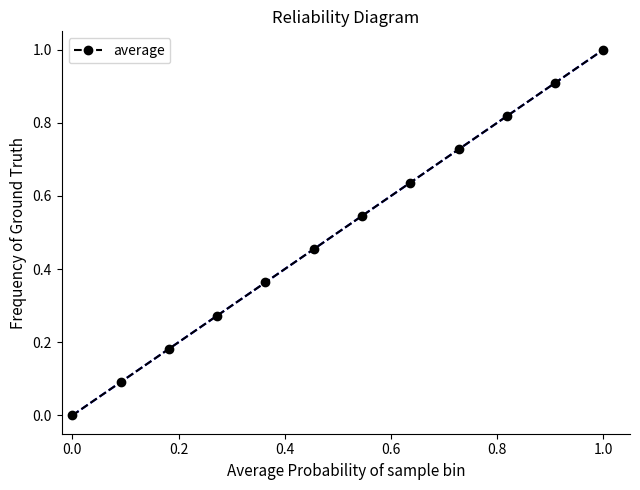

At which category does the chart reach its peak across all series?

1.0